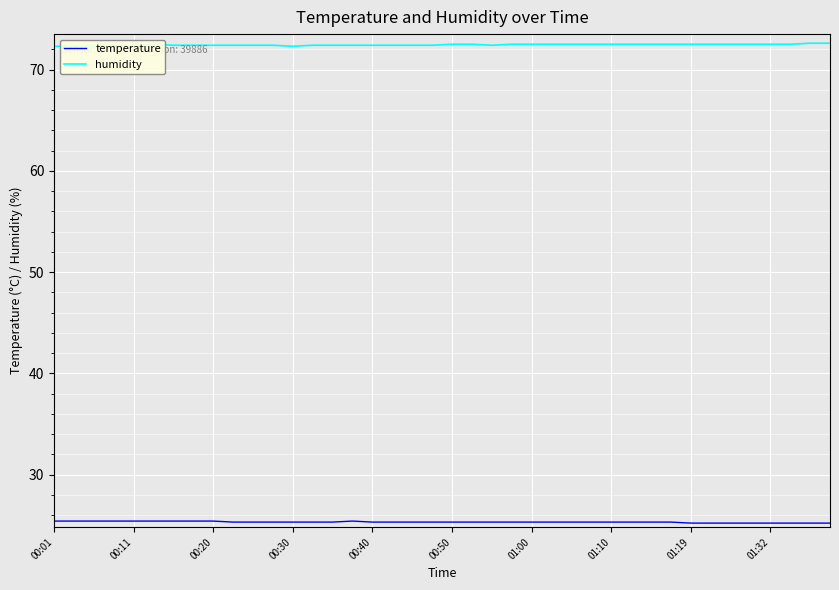

What value does the humidity series have at 19?

72.4